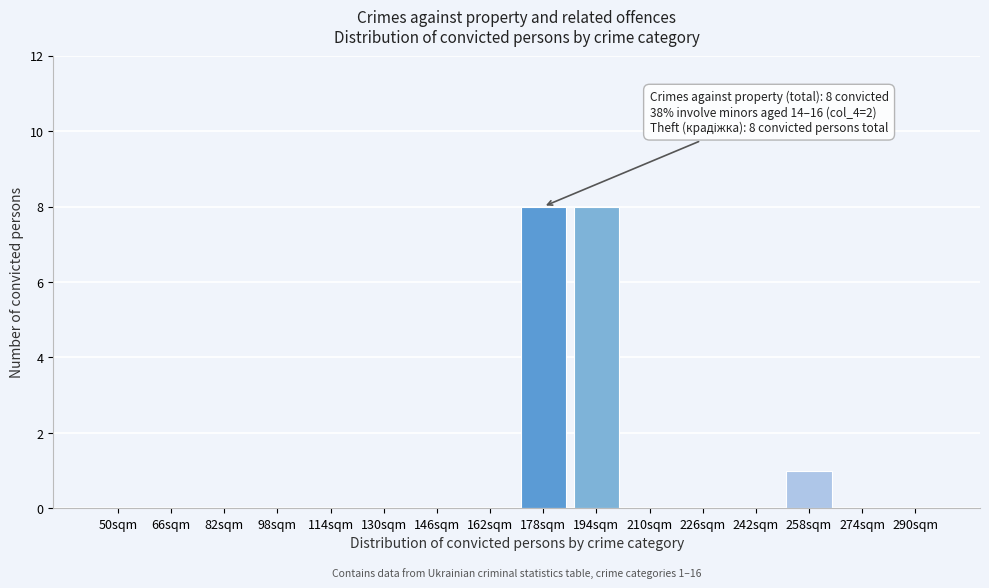

Reading right to left, list all the values displayed in this chart.

290sqm=0	274sqm=0	258sqm=1	242sqm=0	226sqm=0	210sqm=0	194sqm=8	178sqm=8	162sqm=0	146sqm=0	130sqm=0	114sqm=0	98sqm=0	82sqm=0	66sqm=0	50sqm=0